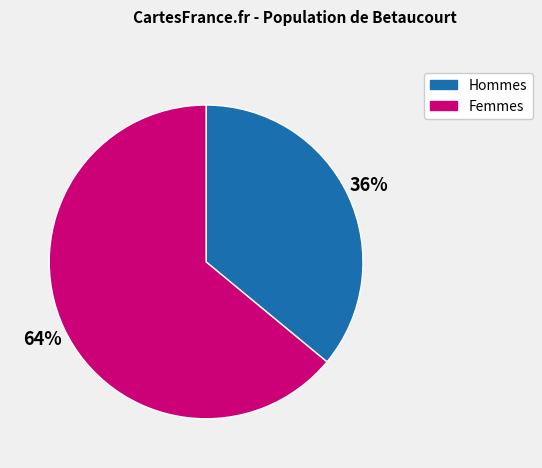

Between Hommes and Femmes, which is larger?

Femmes